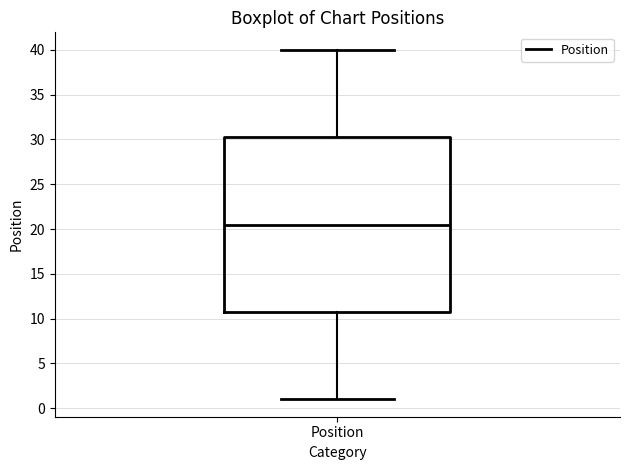

Read this box plot against the y-axis: the position of the median line, the range covered by the box, and the ends of both whiskers. The values are not printed on the chart, so give them approximately, as read against the axis.

median 20.5, box 11.0 to 30.5, whiskers 1.0 to 40.0